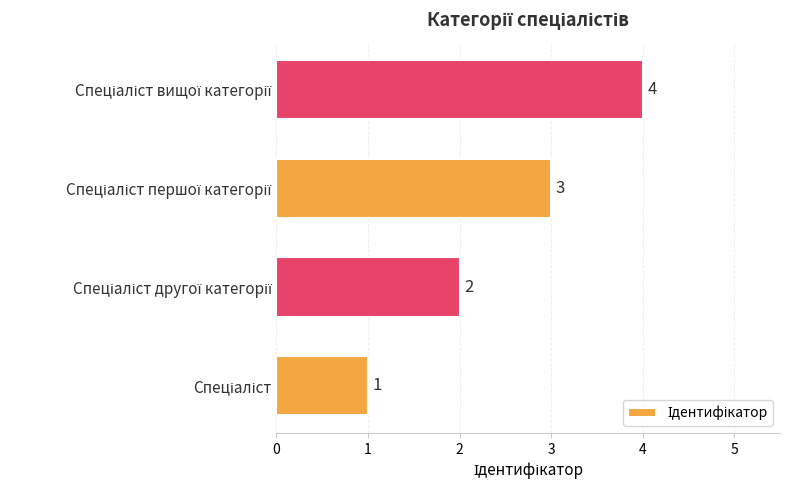

What is the sum of all values?

10